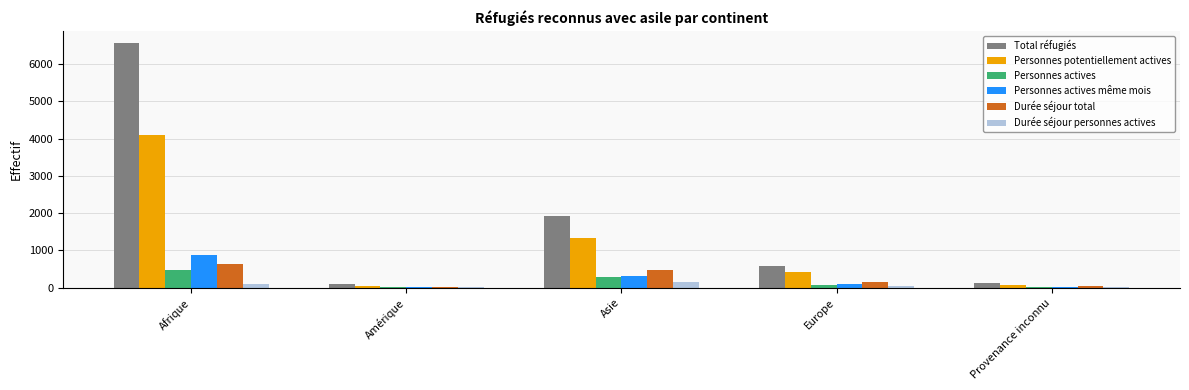

The value of Personnes potentiellement actives at Europe is 203. True or false?

False